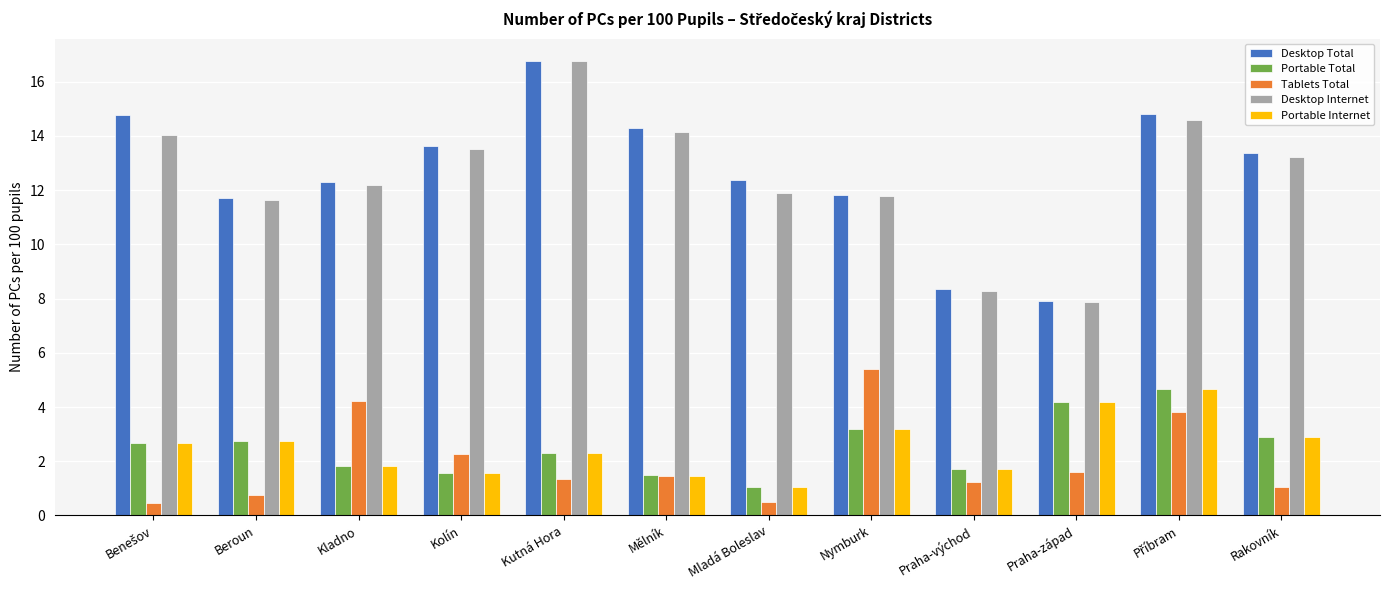

What is the maximum value shown in the chart?

16.8